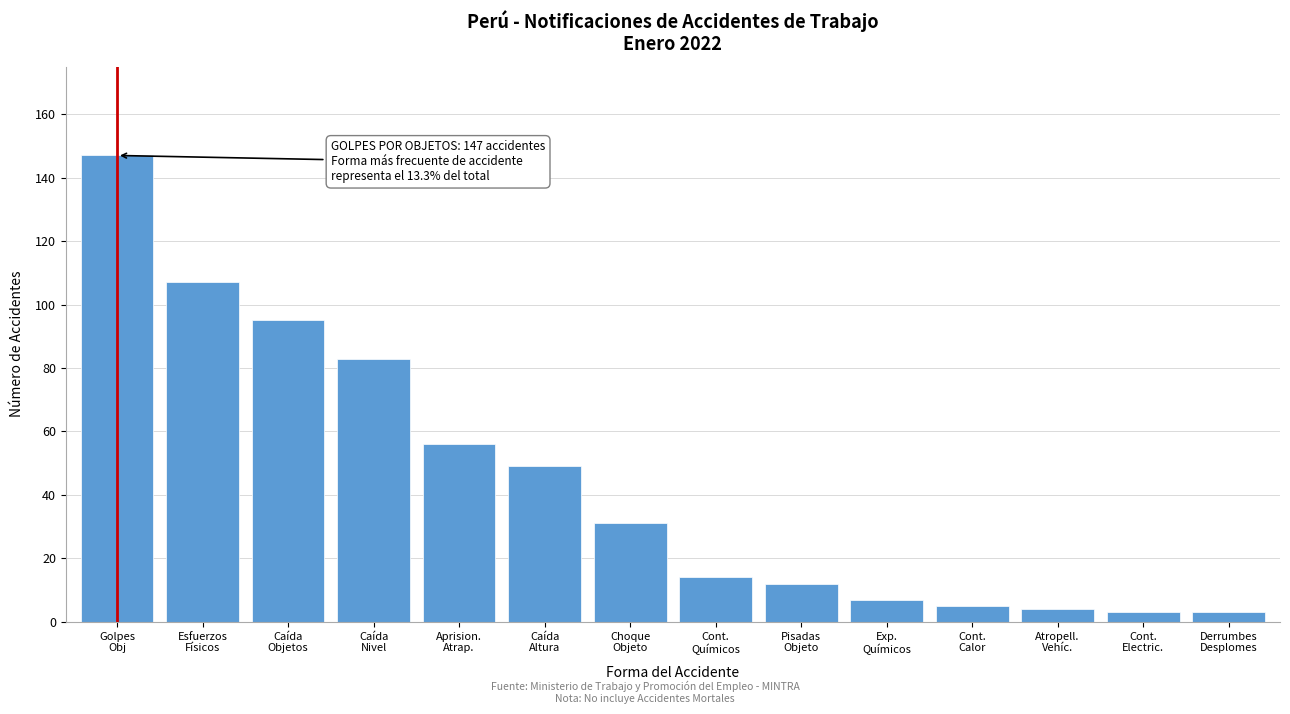

Reading right to left, list all the values displayed in this chart.

3	3	4	5	7	12	14	31	49	56	83	95	107	147